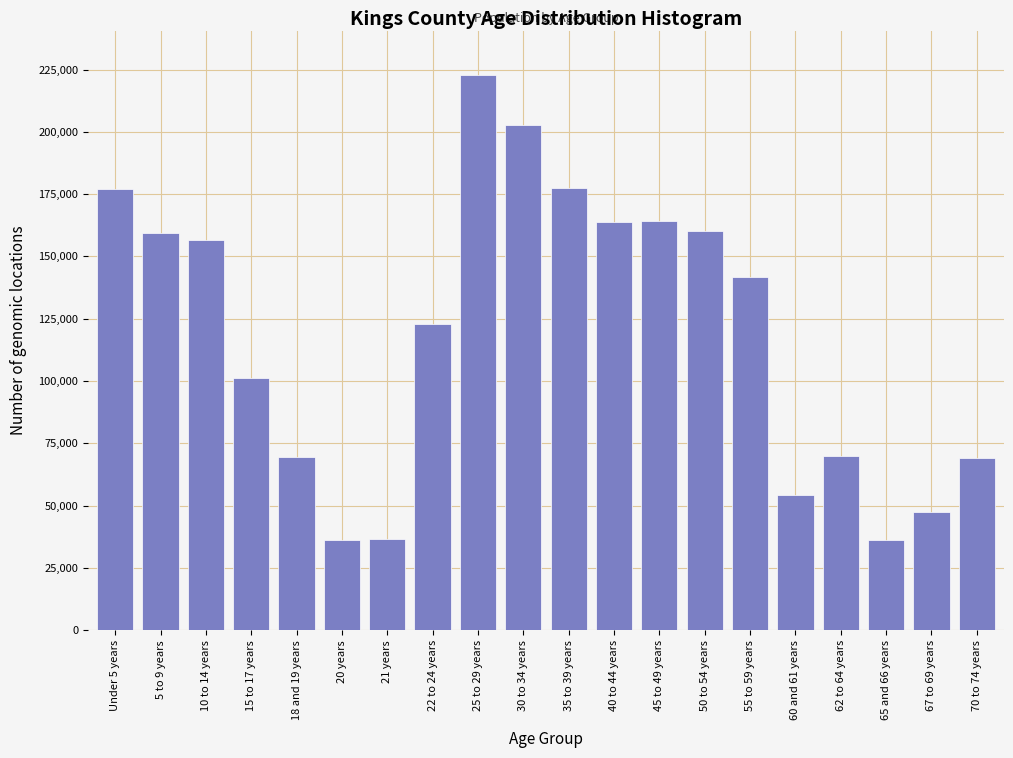

What is the difference between the values at 5 to 9 years and 35 to 39 years?

18257